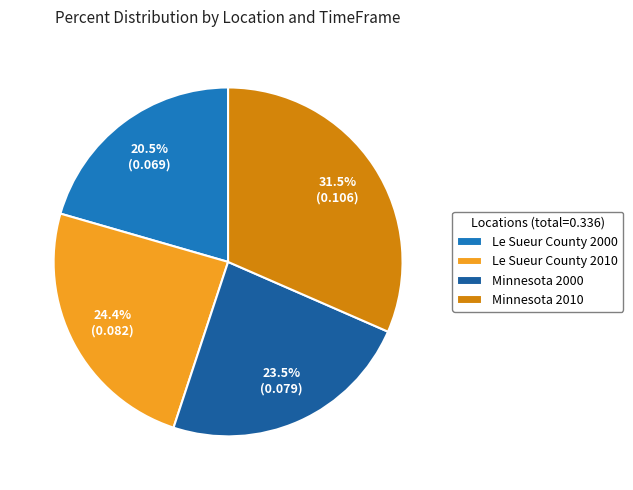

Is there any slice that represents more than half of the pie?

No